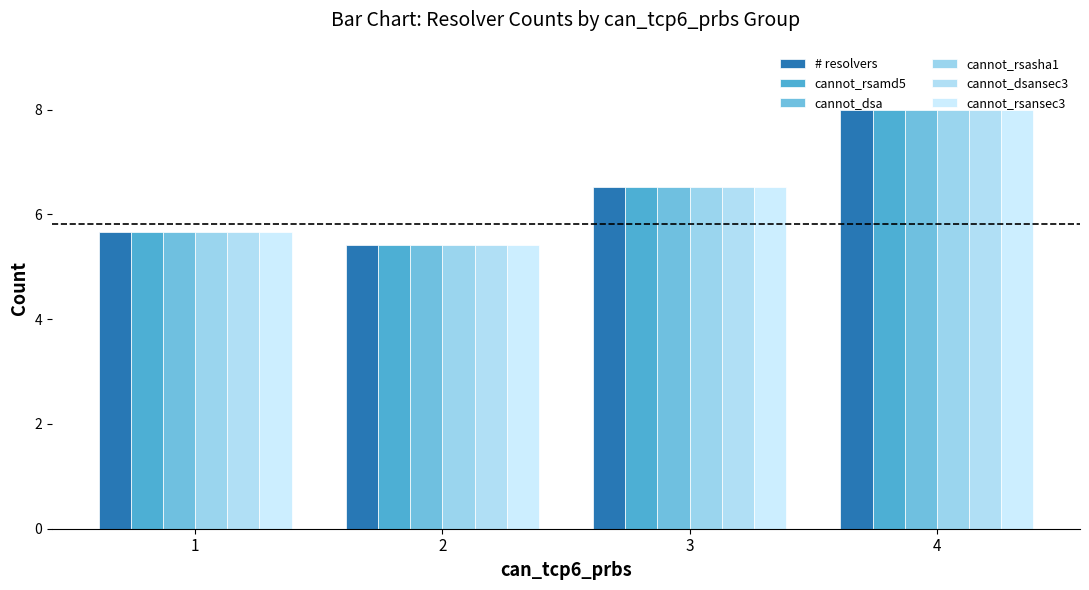

Reading left to right, extract all data points from this chart.

# resolvers: 5.7	5.4	6.5	8.0
cannot_rsamd5: 5.7	5.4	6.5	8.0
cannot_dsa: 5.7	5.4	6.5	8.0
cannot_rsasha1: 5.7	5.4	6.5	8.0
cannot_dsansec3: 5.7	5.4	6.5	8.0
cannot_rsansec3: 5.7	5.4	6.5	8.0